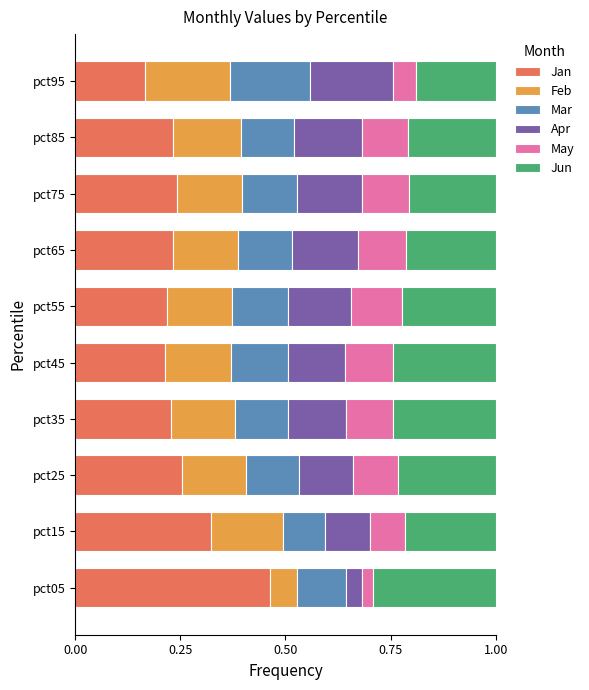

Which category has the lowest value in the Jan series?

pct95